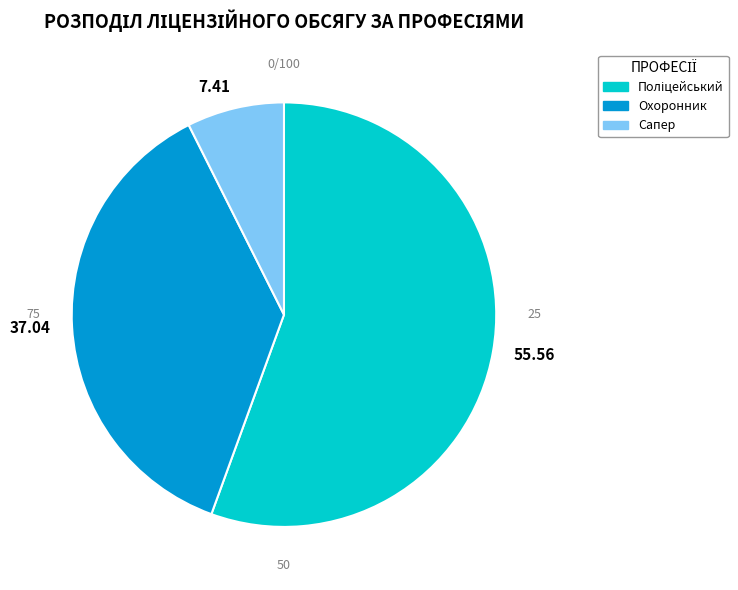

How many segments does this pie chart have?

3